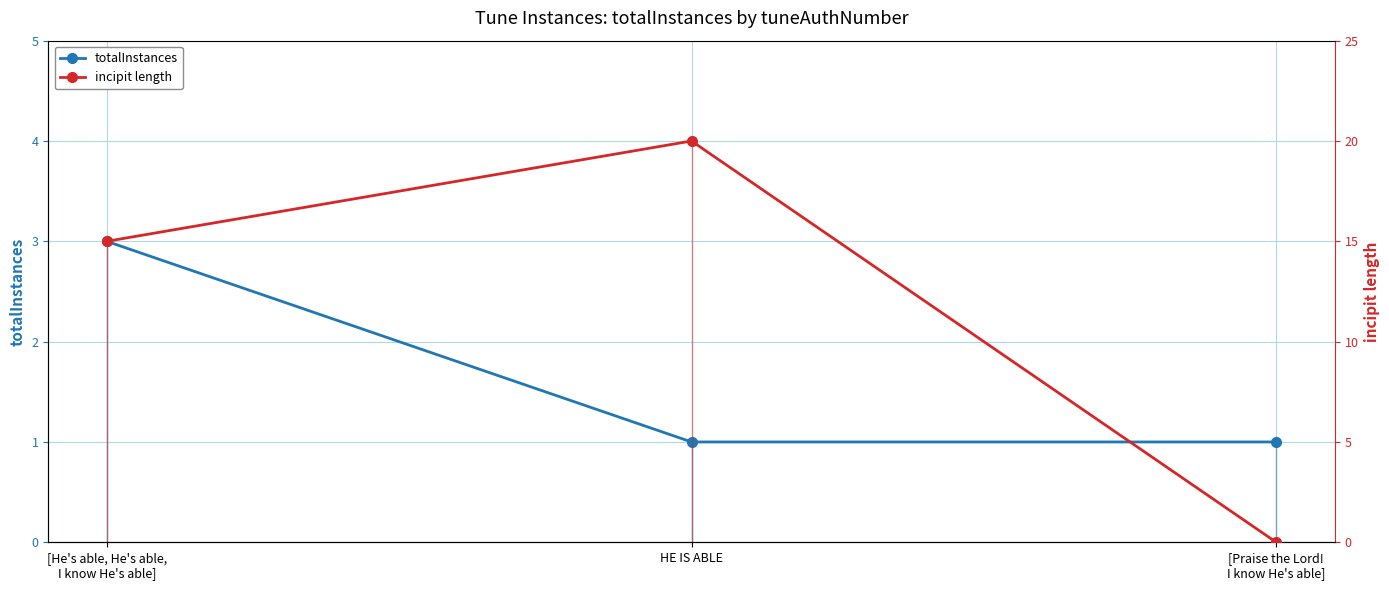

What is the average value of the totalInstances series?

2